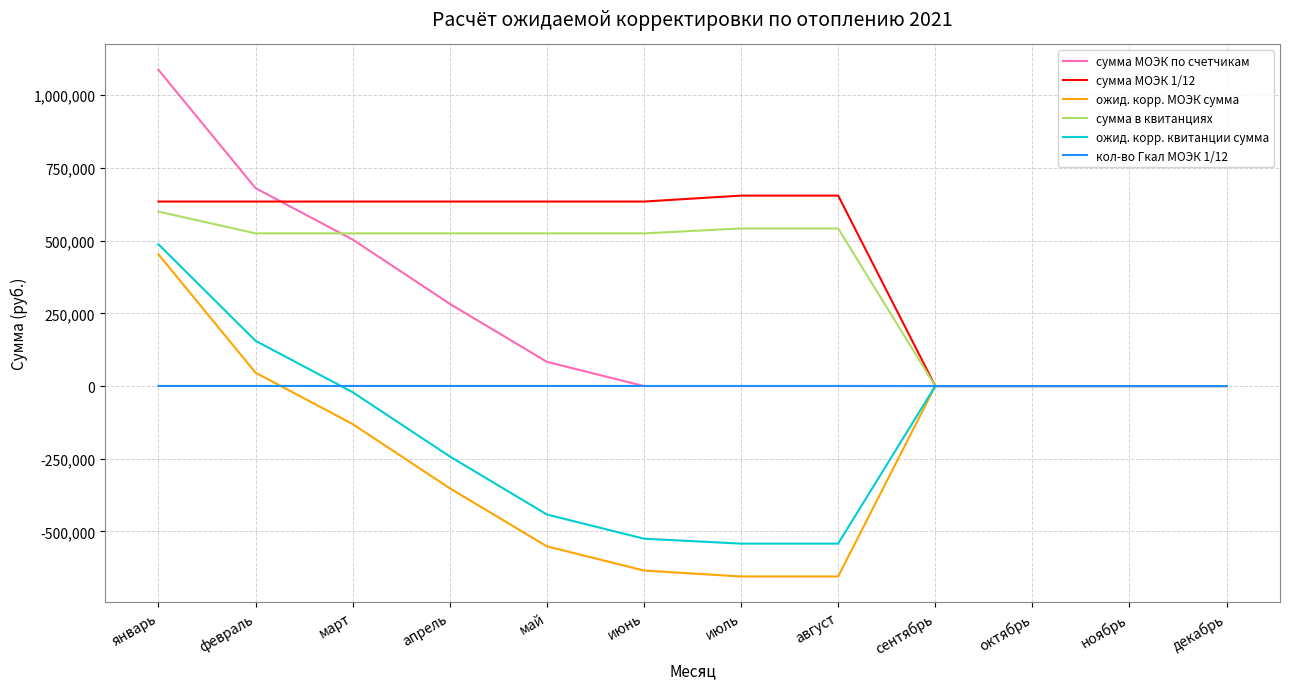

What is the difference between the maximum and minimum values in the ожид. корр. квитанции сумма series?

1029539.4